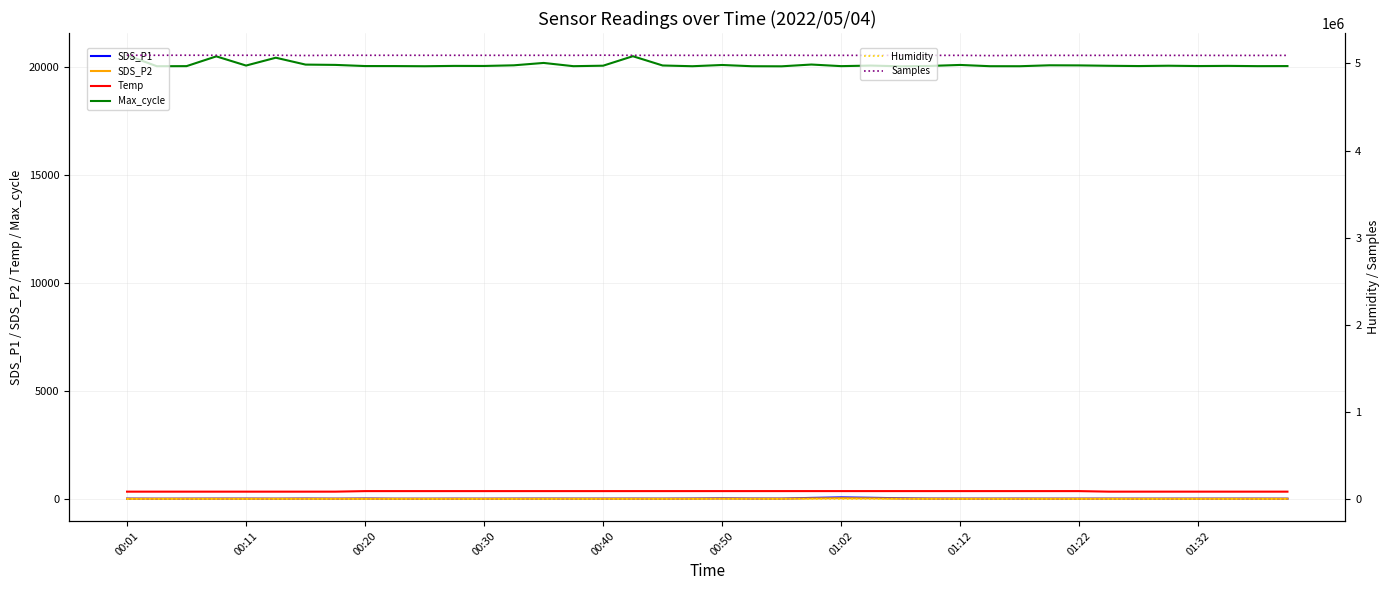

Reading left to right, extract all data points from this chart.

SDS_P1: 11.6	7.3	8.8	11.4	11.5	7.9	14.2	8.5	15.7	7.1	6.6	9.3	7.6	10.6	12.1	10.4	10.5	11.5	9.4	14.8	25.4	14.6	13.1	44.5	68.4	50.1	26.9	13.2	10.7	10.1	11.4	9.0	9.2	10.6	8.8	9.1	9.9	10.5	10.2	7.8
SDS_P2: 4.6	5.2	5.8	6.1	6.0	6.4	6.0	5.2	5.5	5.0	4.5	4.8	5.4	5.0	7.0	6.8	6.0	6.2	5.8	6.3	12.1	8.0	8.2	19.2	29.1	22.6	10.0	7.4	6.0	6.3	7.2	5.3	5.8	5.5	5.5	5.8	5.3	5.8	5.4	5.6
Temp: 333.4	333.4	333.2	333.3	333.2	333.2	333.2	333.6	358.5	358.5	358.6	358.6	358.6	358.6	358.6	358.5	358.5	358.6	358.8	358.8	359.0	359.0	359.1	359.1	359.2	359.1	359.0	358.9	359.0	358.9	358.8	358.8	358.5	333.7	333.6	333.6	333.6	333.4	333.4	333.3
Max_cycle: 20530.0	20020.0	20024.0	20476.0	20051.0	20413.0	20095.0	20081.0	20028.0	20027.0	20020.0	20035.0	20032.0	20062.0	20172.0	20022.0	20044.0	20483.0	20054.0	20020.0	20077.0	20020.0	20016.0	20098.0	20024.0	20050.0	20016.0	20034.0	20079.0	20021.0	20020.0	20063.0	20058.0	20040.0	20028.0	20043.0	20028.0	20036.0	20024.0	20027.0
Humidity: 2329.6	2329.6	2329.6	2329.6	2329.6	2329.6	2329.6	2329.6	2329.6	2329.6	2329.6	2329.6	2329.6	2329.6	2329.6	2329.6	2329.6	2329.6	2329.6	2329.6	2329.6	2329.6	2329.6	2329.6	2329.6	2329.6	2329.6	2329.6	2329.6	2329.6	2329.6	2329.6	2329.6	2329.6	2329.6	2329.6	2329.6	2329.6	2329.6	2329.6
Samples: 5094571.0	5094248.0	5094782.0	5094358.0	5094265.0	5094556.0	5091623.0	5094436.0	5093917.0	5094048.0	5093946.0	5093815.0	5093742.0	5093647.0	5093977.0	5093592.0	5095099.0	5093694.0	5093770.0	5093432.0	5093605.0	5094489.0	5094537.0	5093028.0	5093360.0	5093192.0	5093549.0	5093024.0	5093325.0	5090693.0	5092925.0	5093007.0	5093109.0	5093200.0	5093994.0	5092848.0	5093228.0	5092261.0	5092664.0	5092869.0